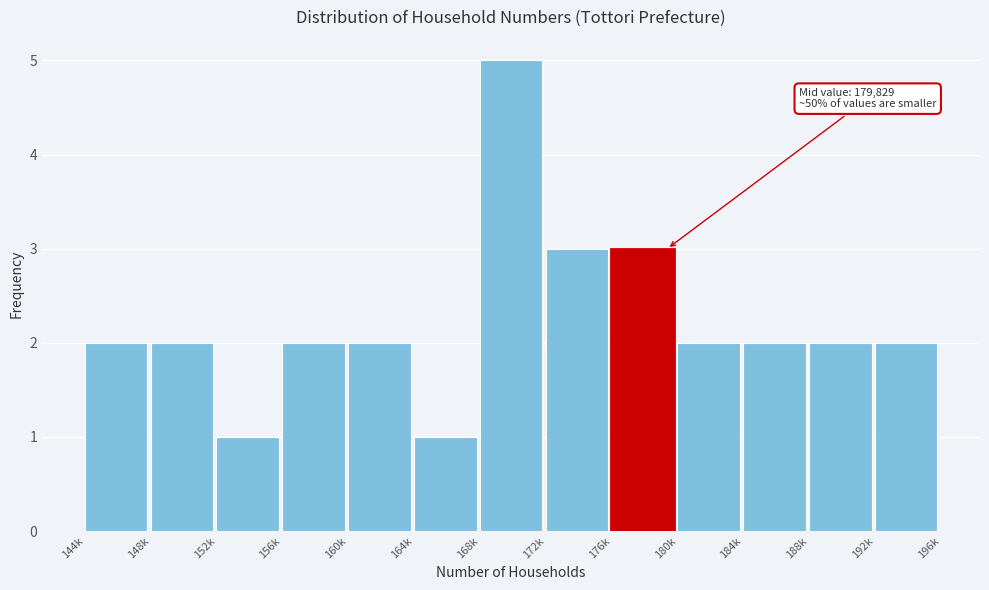

Reading left to right, list all the values displayed in this chart.

2	2	1	2	2	1	5	3	3	2	2	2	2